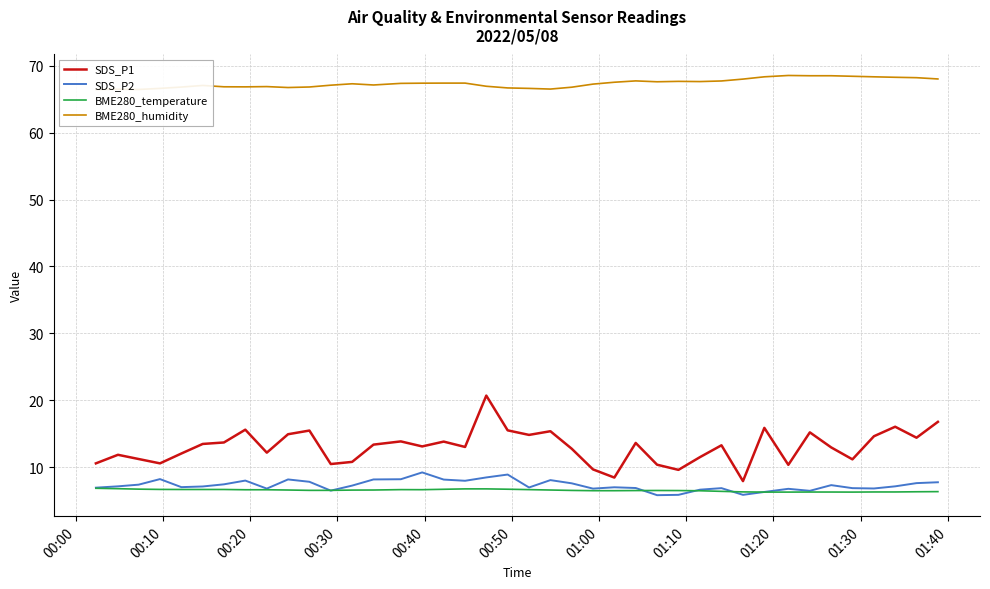

True or false: SDS_P2 and SDS_P1 intersect in this chart.

False